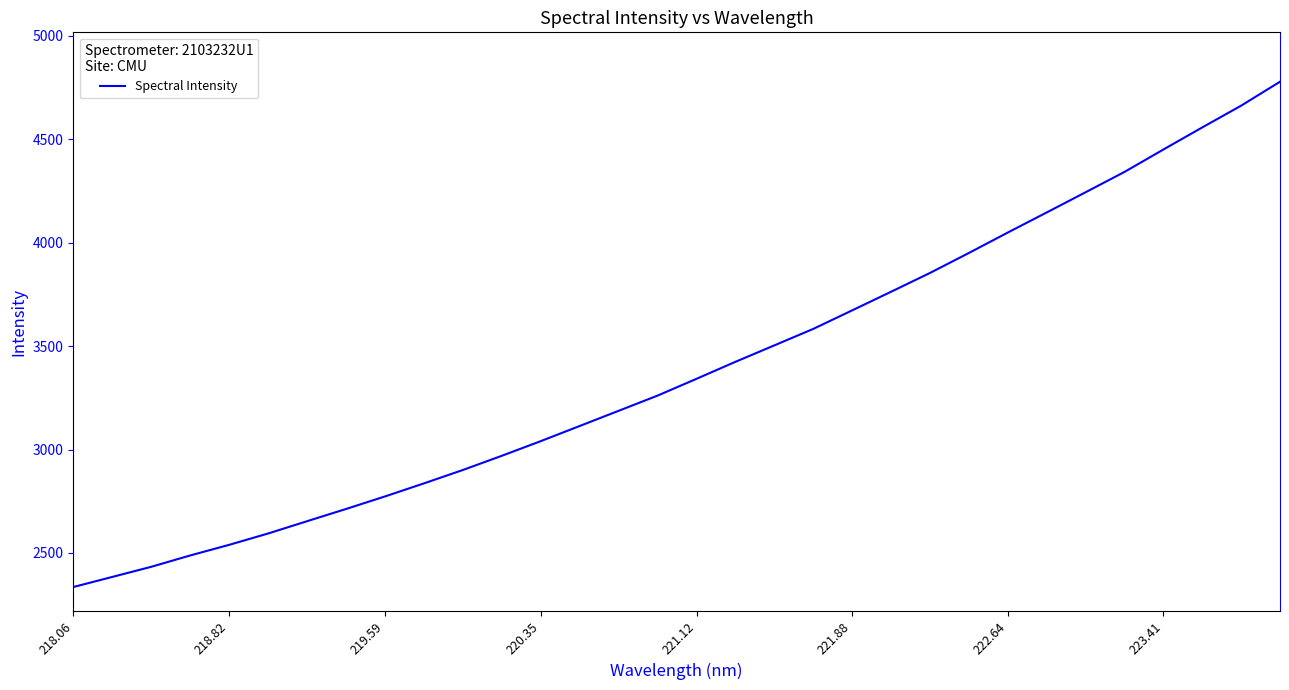

What is the minimum value shown in the chart?

2334.9